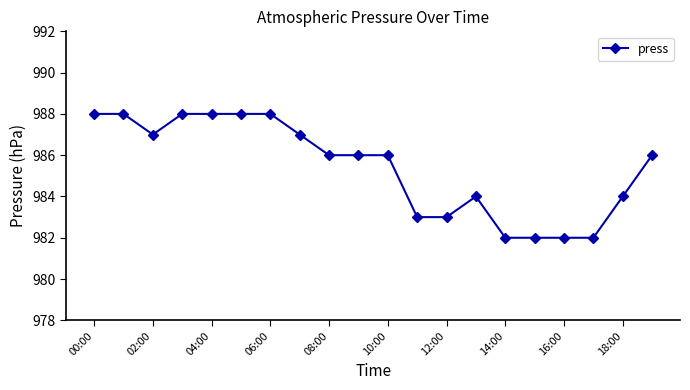

True or false: the data has more than 0 interior local peaks.

True